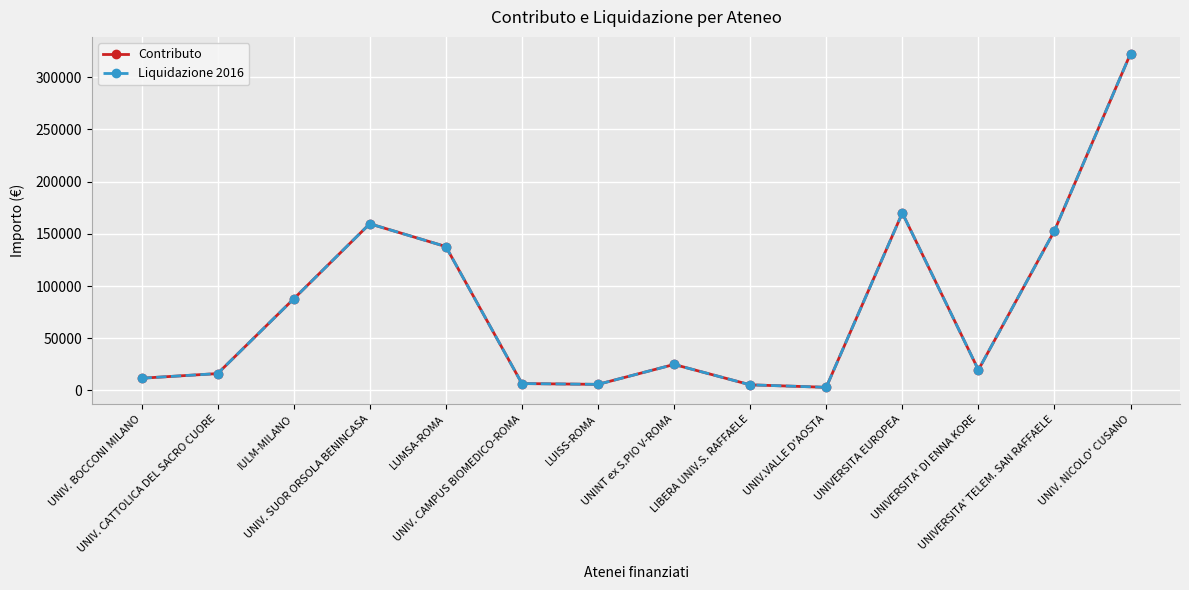

Reading right to left, list all the values displayed in this chart.

Contributo: UNIV. NICOLO' CUSANO=322742	UNIVERSITA' TELEM. SAN RAFFAELE=153000	UNIVERSITA' DI ENNA KORE=19584	UNIVERSITA EUROPEA=170000	UNIV.VALLE D'AOSTA=2928	LIBERA UNIV.S. RAFFAELE=5328	UNINT ex S.PIO V-ROMA=24848	LUISS-ROMA=5760	UNIV. CAMPUS BIOMEDICO-ROMA=6540	LUMSA-ROMA=137812	UNIV. SUOR ORSOLA BENINCASA=159648	IULM-MILANO=87668	UNIV. CATTOLICA DEL SACRO CUORE=16092	UNIV. BOCCONI MILANO=11652
Liquidazione 2016: UNIV. NICOLO' CUSANO=322742	UNIVERSITA' TELEM. SAN RAFFAELE=153000	UNIVERSITA' DI ENNA KORE=19584	UNIVERSITA EUROPEA=170000	UNIV.VALLE D'AOSTA=2928	LIBERA UNIV.S. RAFFAELE=5328	UNINT ex S.PIO V-ROMA=24848	LUISS-ROMA=5760	UNIV. CAMPUS BIOMEDICO-ROMA=6540	LUMSA-ROMA=137812	UNIV. SUOR ORSOLA BENINCASA=159648	IULM-MILANO=87668	UNIV. CATTOLICA DEL SACRO CUORE=16092	UNIV. BOCCONI MILANO=11652